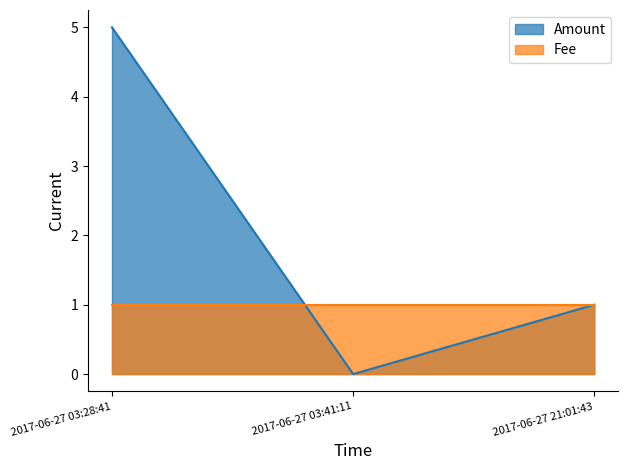

Between 2017-06-27 03:41:11 and 2017-06-27 21:01:43, which is larger?

2017-06-27 21:01:43